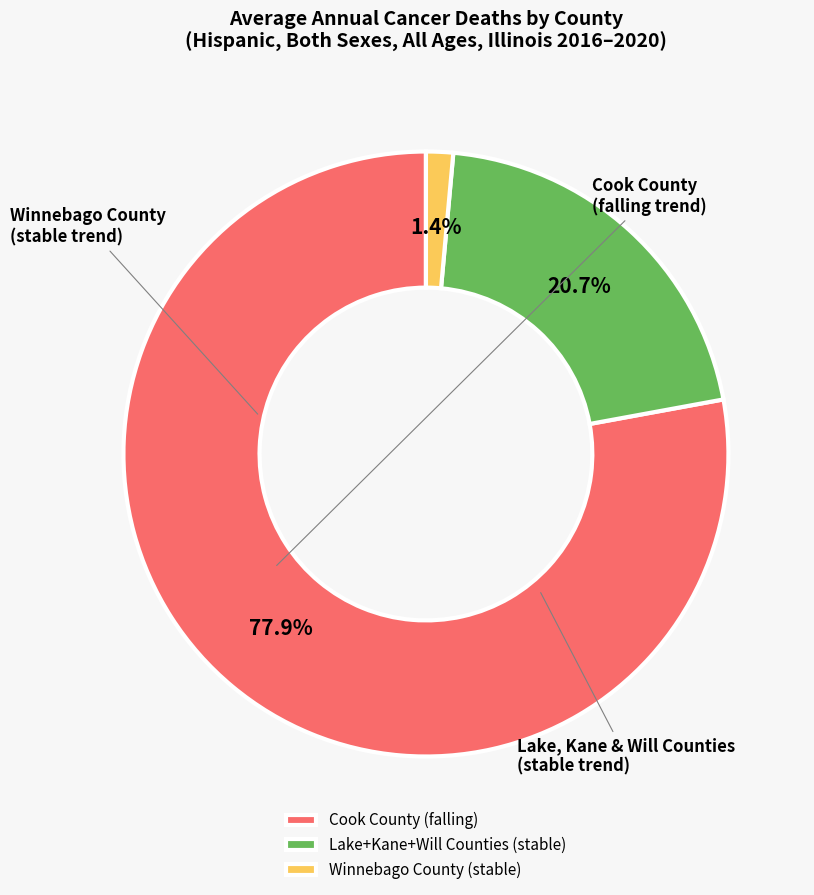

Does any single category account for the majority?

Yes